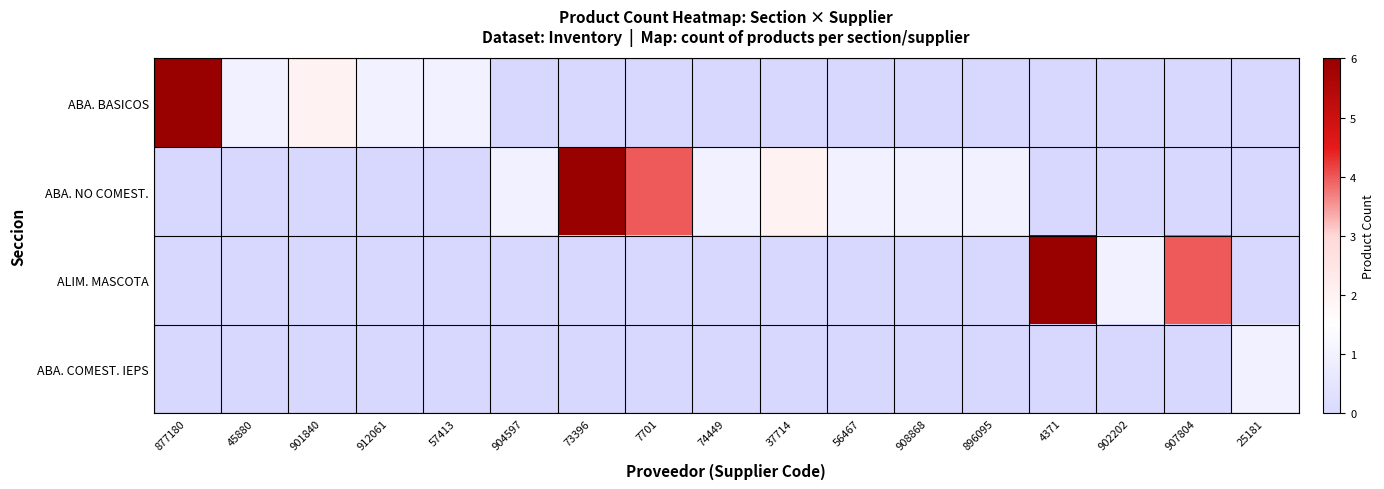

Rank the series at 912061 from highest to lowest value.

ABA. BASICOS, ABA. NO COMEST., ALIM. MASCOTA, ABA. COMEST. IEPS